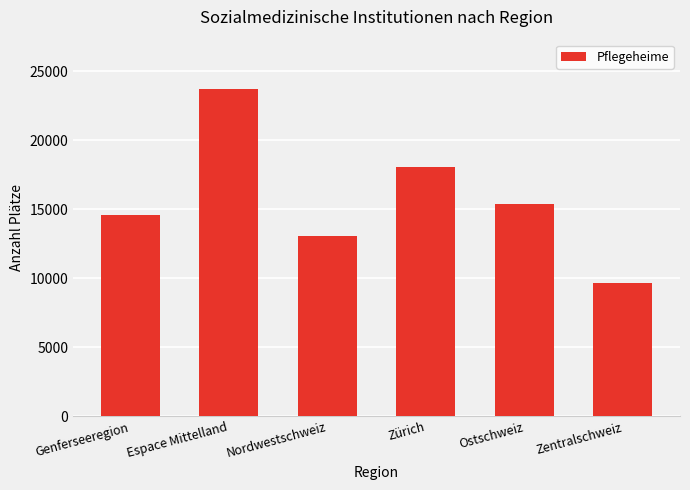

Where is the data nearest to the value 16713?

Ostschweiz